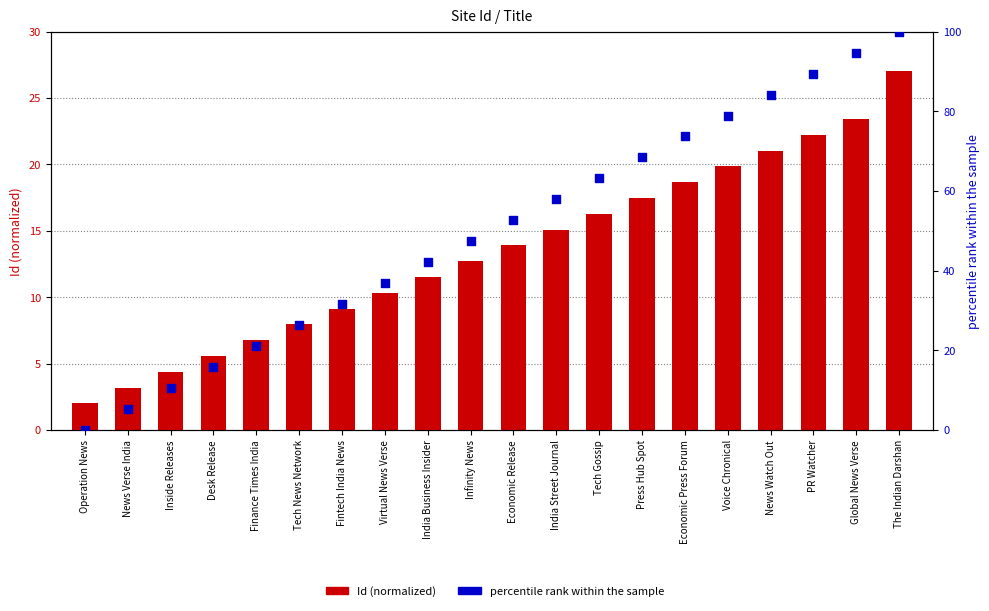

Which series contains the lowest Y value?

percentile rank within the sample